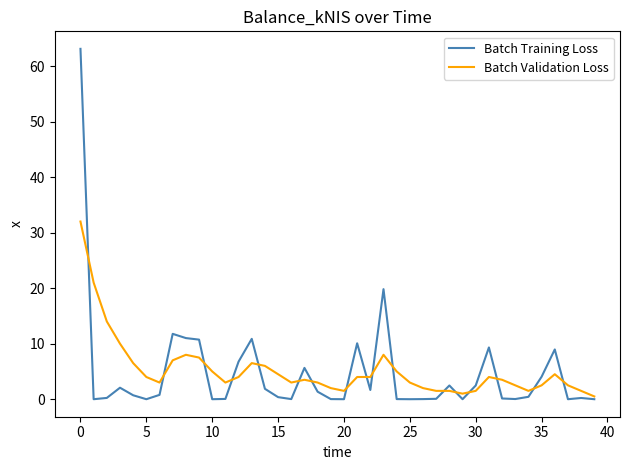

Which series has the widest spread of values?

Batch Training Loss